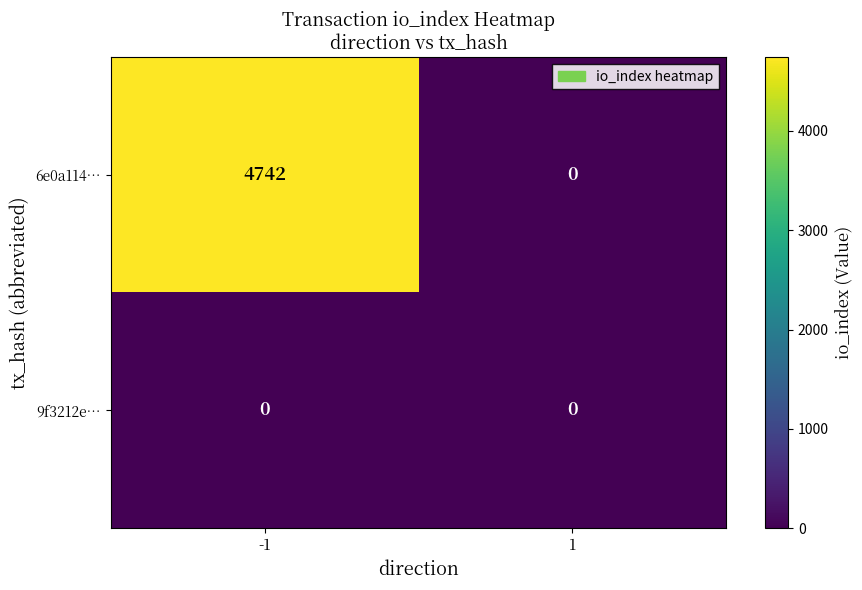

List the labels in order of 6e0a114… value, smallest first.

1, -1